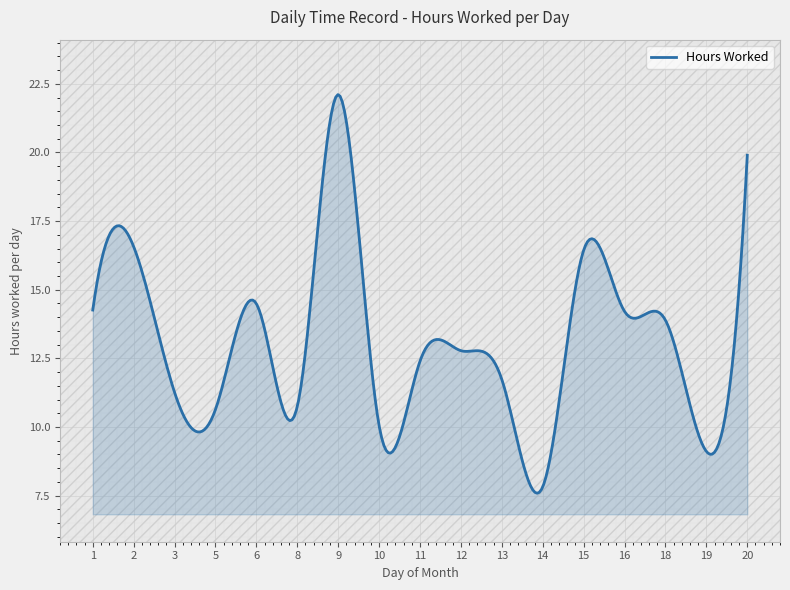

What is the difference between the maximum and minimum values?

14.5